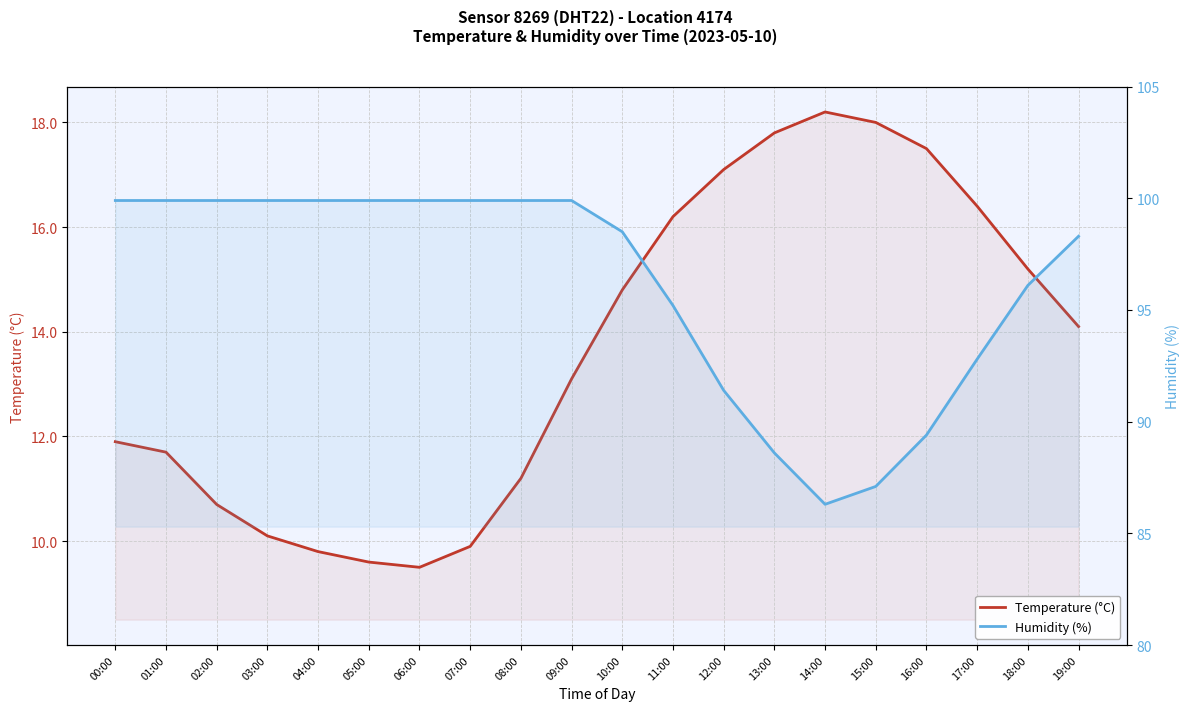

How many lines are shown in the chart?

2